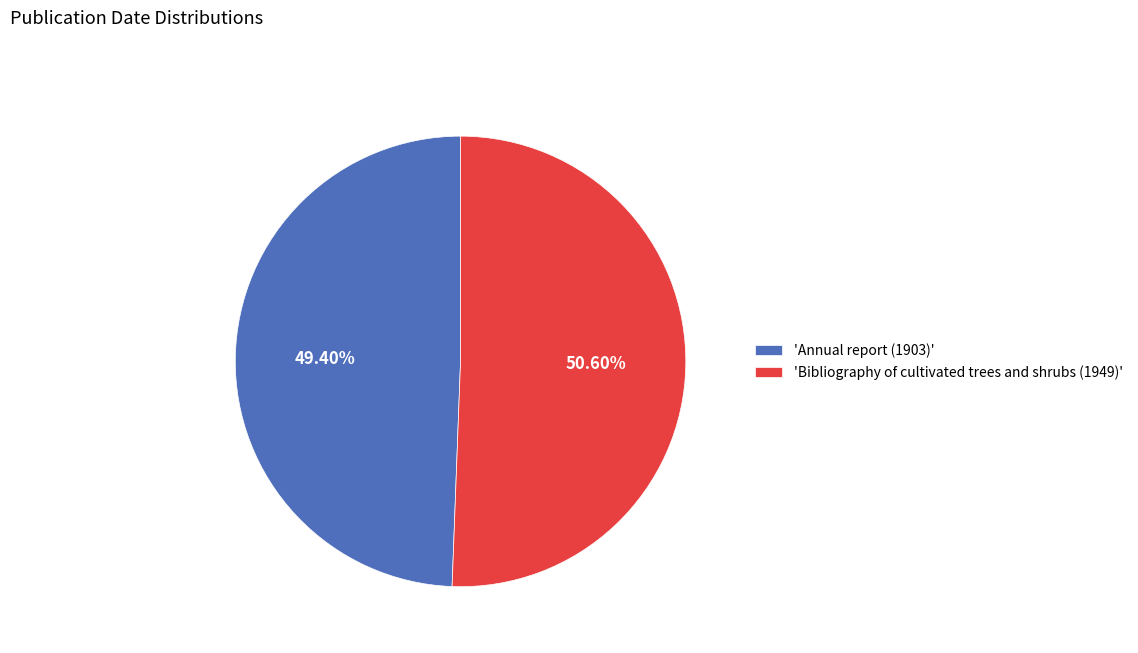

Which has a higher value, 'Annual report (1903)' or 'Bibliography of cultivated trees and shrubs (1949)'?

'Bibliography of cultivated trees and shrubs (1949)'